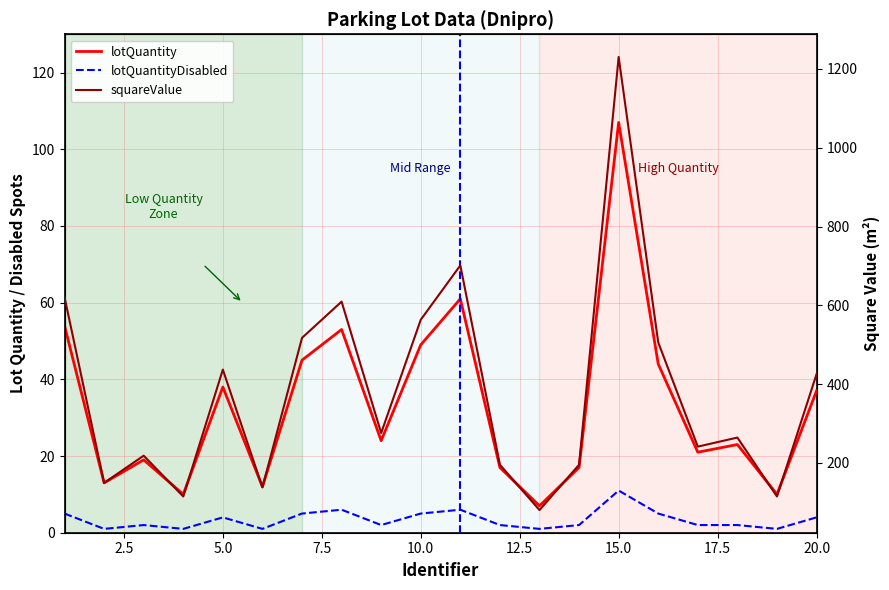

Reading left to right, what are all the values shown in this chart?

lotQuantity: 54.0	13.0	19.0	10.0	38.0	12.0	45.0	53.0	24.0	49.0	61.0	17.0	7.0	17.0	107.0	44.0	21.0	23.0	10.0	37.0
lotQuantityDisabled: 5.0	1.0	2.0	1.0	4.0	1.0	5.0	6.0	2.0	5.0	6.0	2.0	1.0	2.0	11.0	5.0	2.0	2.0	1.0	4.0
squareValue: 621.0	149.5	218.5	115.0	437.0	138.0	517.5	609.5	276.0	563.5	701.5	195.5	80.5	195.5	1230.5	506.0	241.5	264.5	115.0	425.5